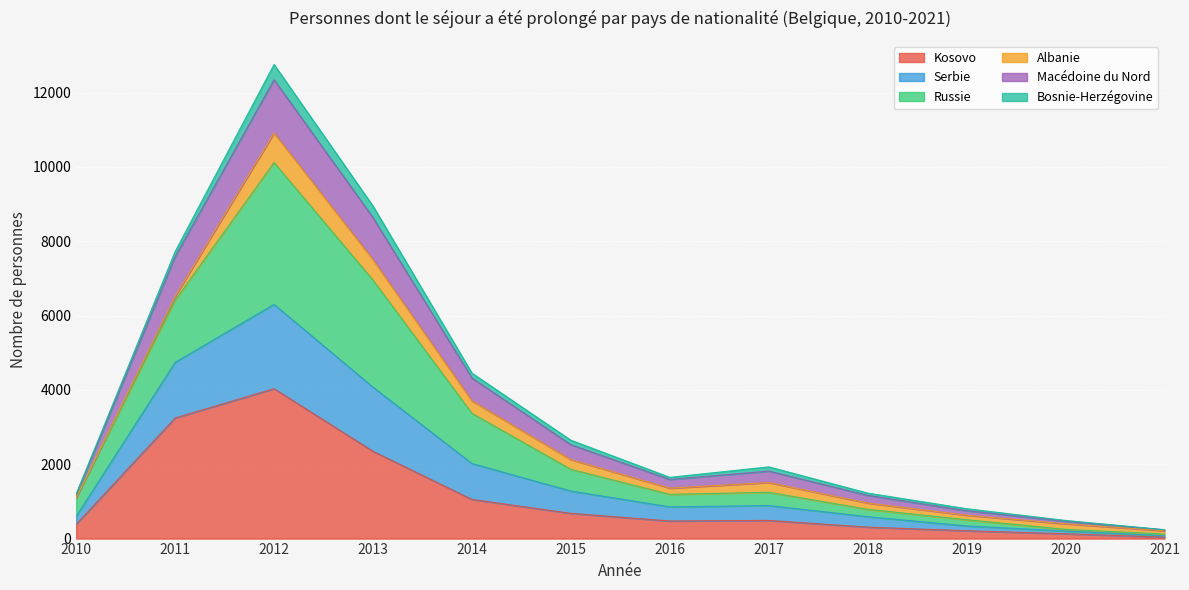

At which category is the sum across all series the highest?

2012